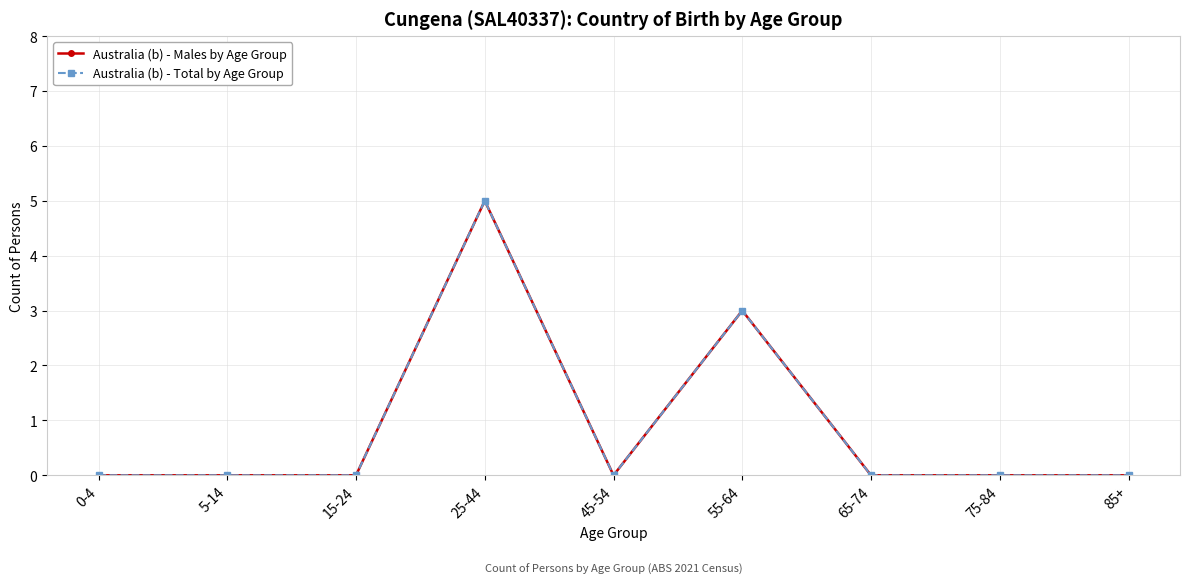

Is this an area chart (filled region under the line)?

No